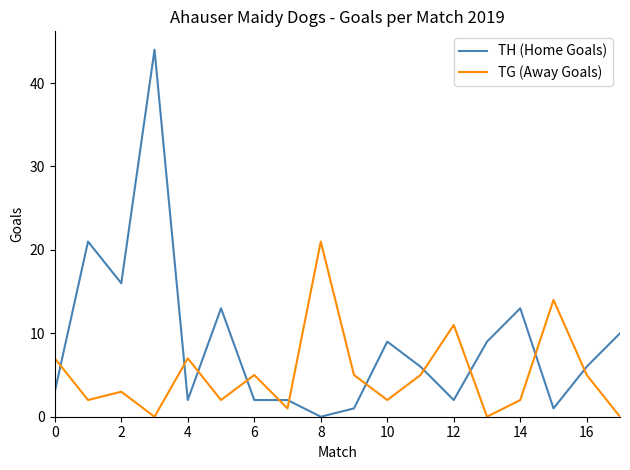

Rank the series by their maximum value, from highest to lowest.

TH (Home Goals), TG (Away Goals)